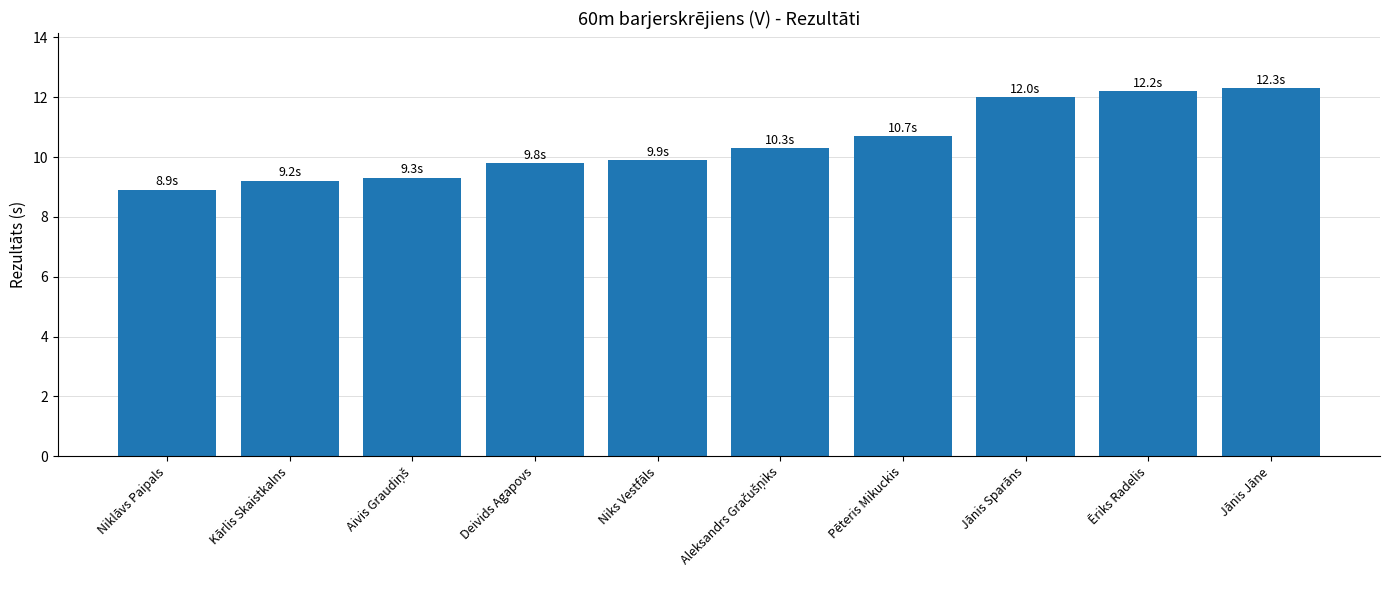

What is the difference between the second highest and minimum values?

3.3